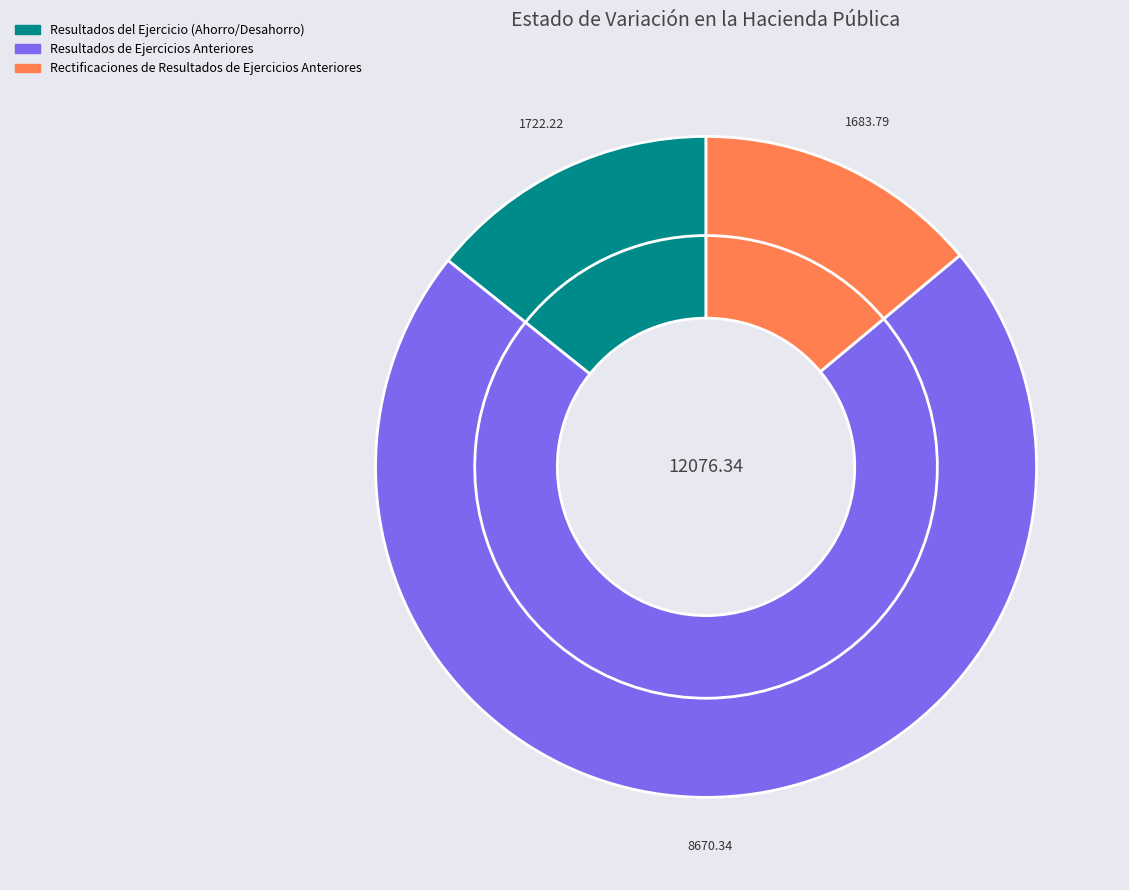

True or false: Aportaciones accounts for 0% of the total.

True